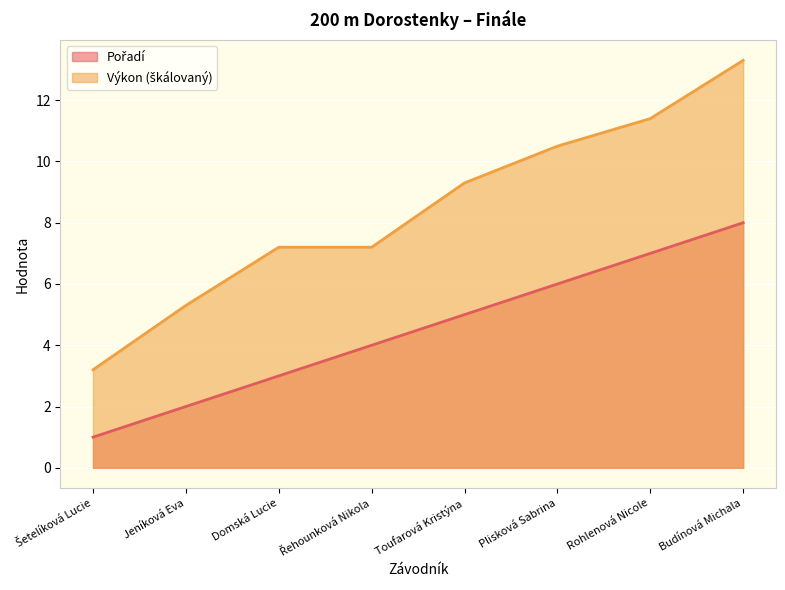

Read the Výkon value at Šetelíková Lucie.

3.2